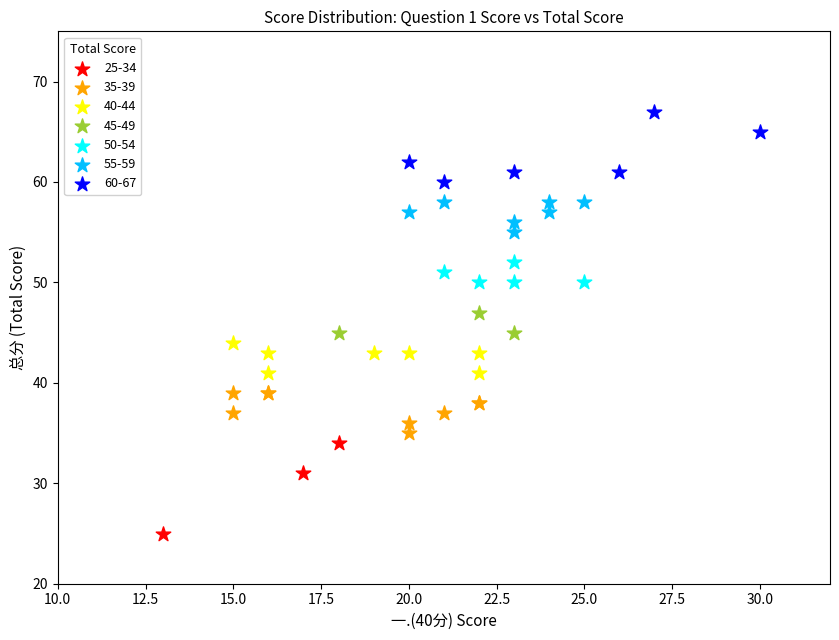

Which series contains the lowest Y value?

25-34